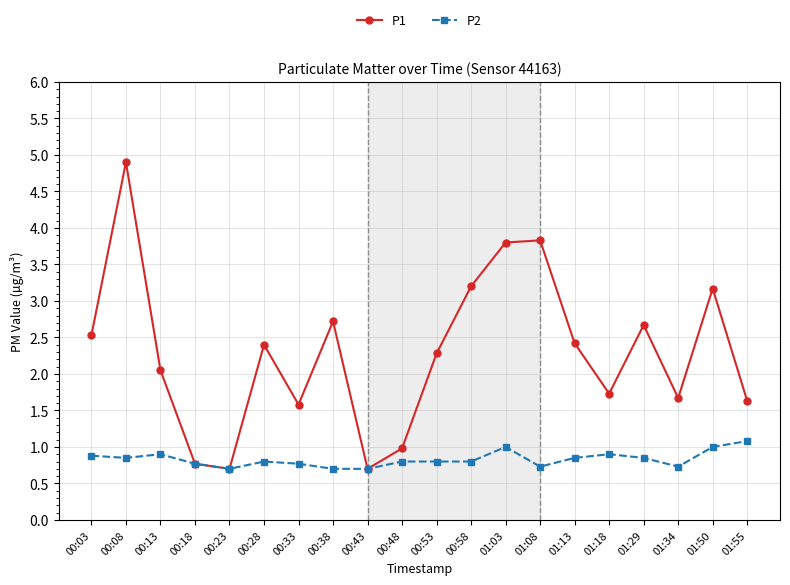

What are all the series names shown in the legend?

P1, P2